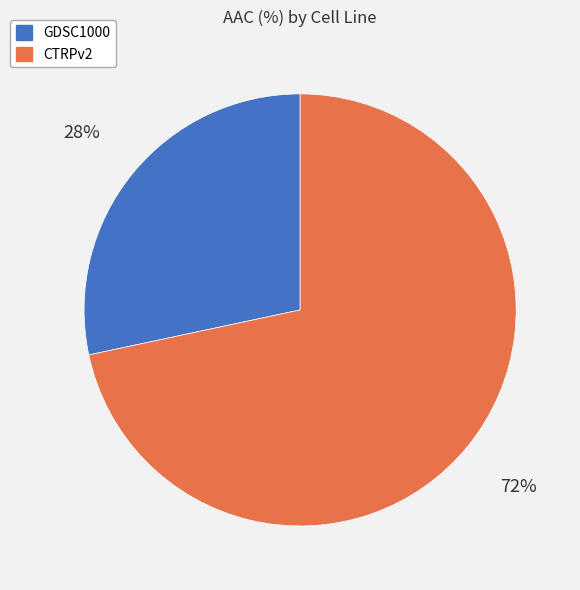

To the nearest percent, what is the combined percentage of CTRPv2 and GDSC1000?

100%